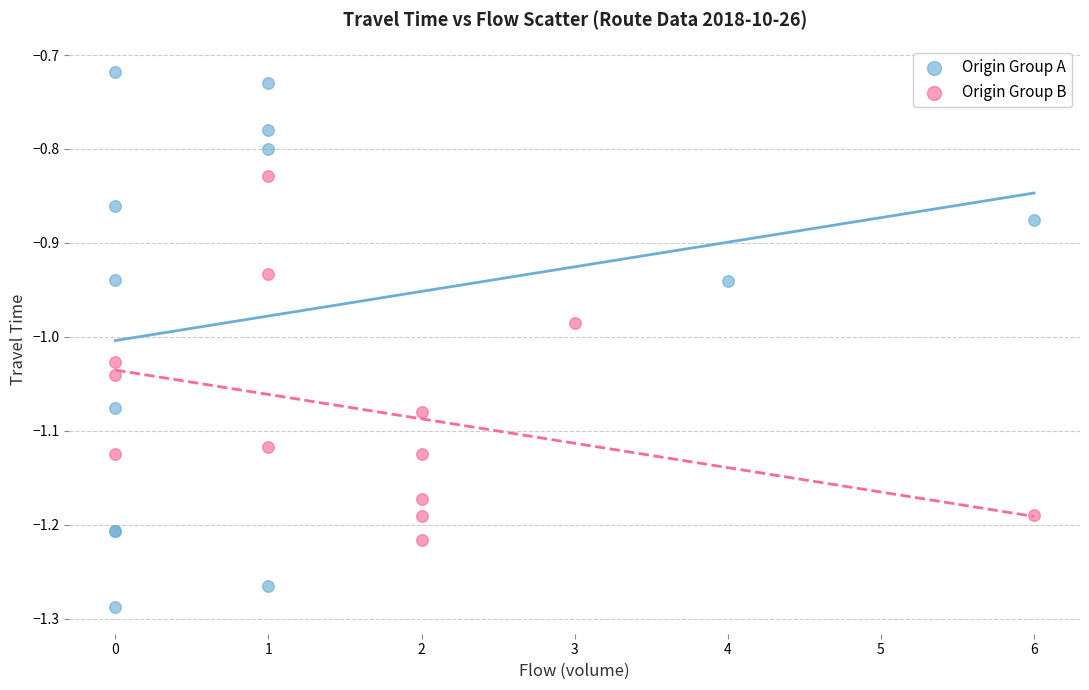

What are all the series names shown in the legend?

Origin Group A, Origin Group B